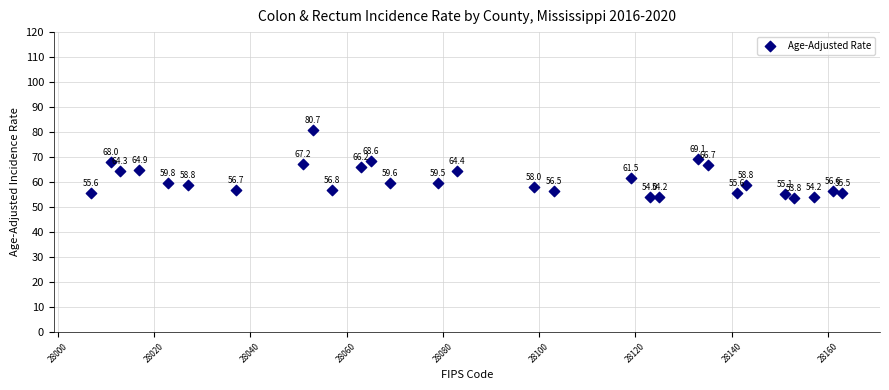

What is the range of Y values (max minus min)?

26.9